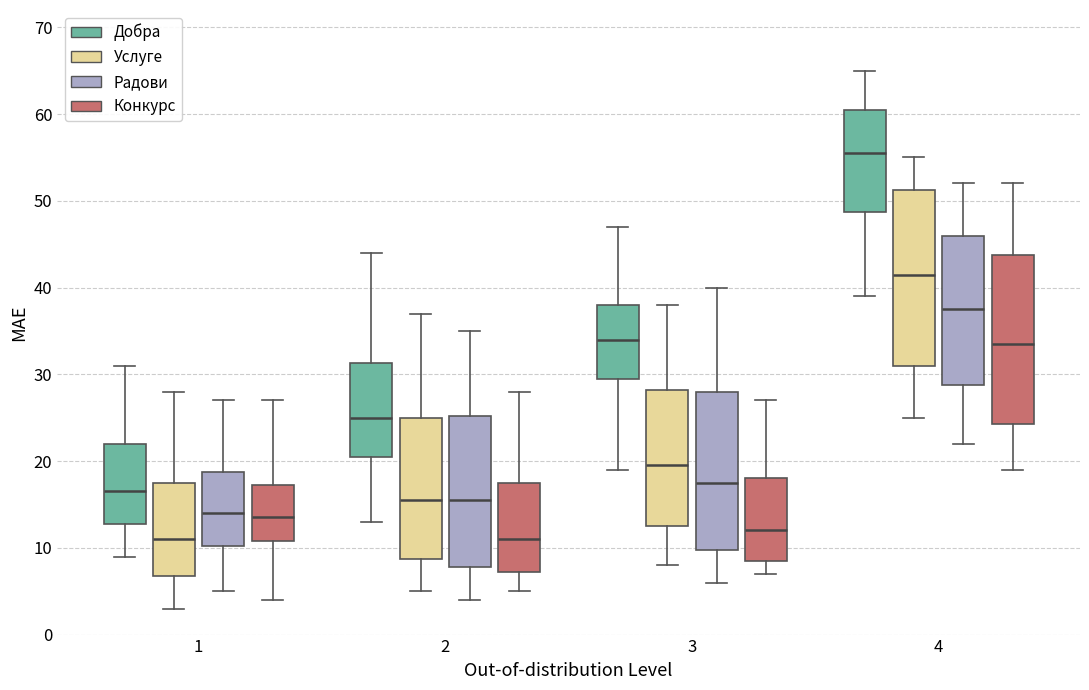

Reading left to right, read every box against the y-axis: the position of its median line, the range the box covers, and the ends of its whiskers. The values are not printed on the chart, so give them approximately, as read against the axis.

1 (Добра): median 17, box 13 to 22, whiskers 9 to 31
1 (Услуге): median 11, box 7 to 18, whiskers 3 to 28
1 (Радови): median 14, box 10 to 19, whiskers 5 to 27
1 (Конкурс): median 14, box 11 to 17, whiskers 4 to 27
2 (Добра): median 25, box 21 to 31, whiskers 13 to 44
2 (Услуге): median 16, box 9 to 25, whiskers 5 to 37
2 (Радови): median 16, box 8 to 25, whiskers 4 to 35
2 (Конкурс): median 11, box 7 to 18, whiskers 5 to 28
3 (Добра): median 34, box 30 to 38, whiskers 19 to 47
3 (Услуге): median 20, box 13 to 28, whiskers 8 to 38
3 (Радови): median 18, box 10 to 28, whiskers 6 to 40
3 (Конкурс): median 12, box 9 to 18, whiskers 7 to 27
4 (Добра): median 56, box 49 to 61, whiskers 39 to 65
4 (Услуге): median 42, box 31 to 51, whiskers 25 to 55
4 (Радови): median 38, box 29 to 46, whiskers 22 to 52
4 (Конкурс): median 34, box 24 to 44, whiskers 19 to 52